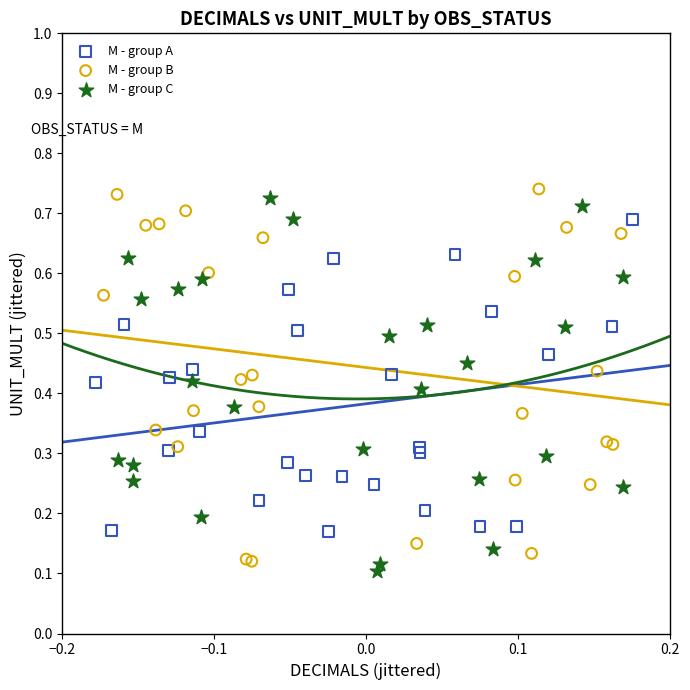

What are all the series names shown in the legend?

M - group A, M - group B, M - group C